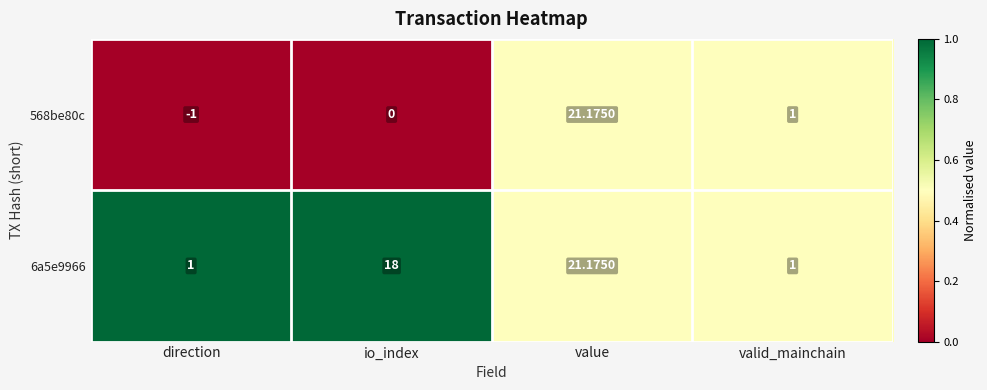

Between direction and value, which series saw the biggest shift?

568be80c